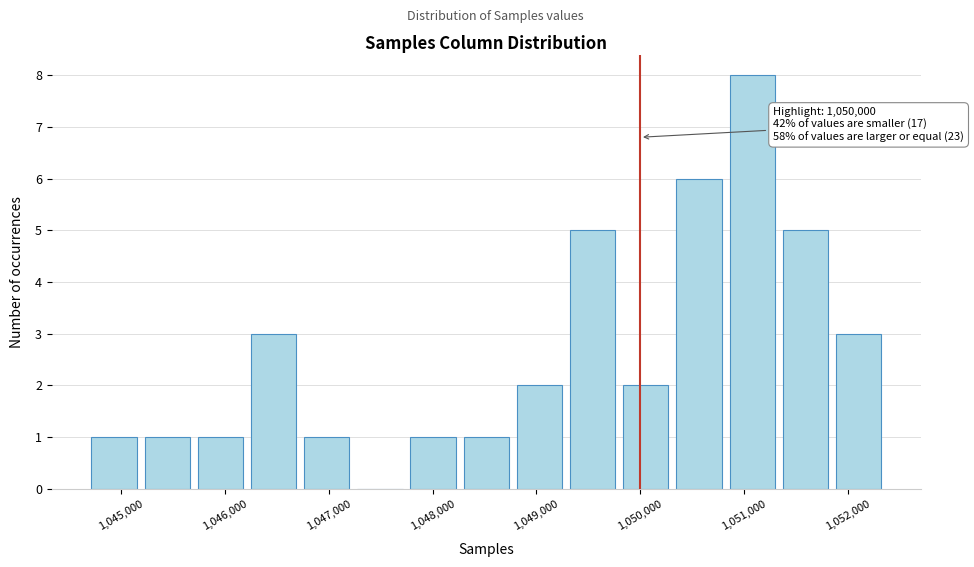

Over which range of the x-axis is the bar tallest?

1050800 to 1051300